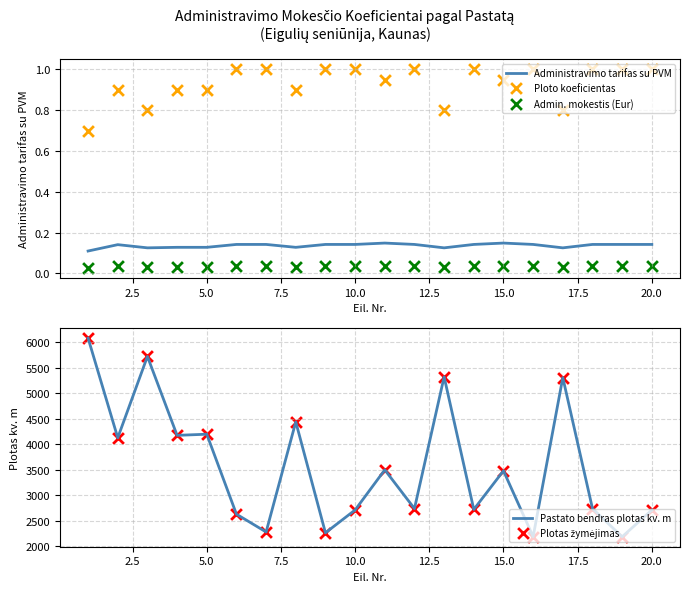

What are all the series names shown in the legend?

Administravimo tarifas su PVM, Ploto koeficientas, Admin. mokestis (Eur), Pastato bendras plotas kv. m, Plotas žymėjimas